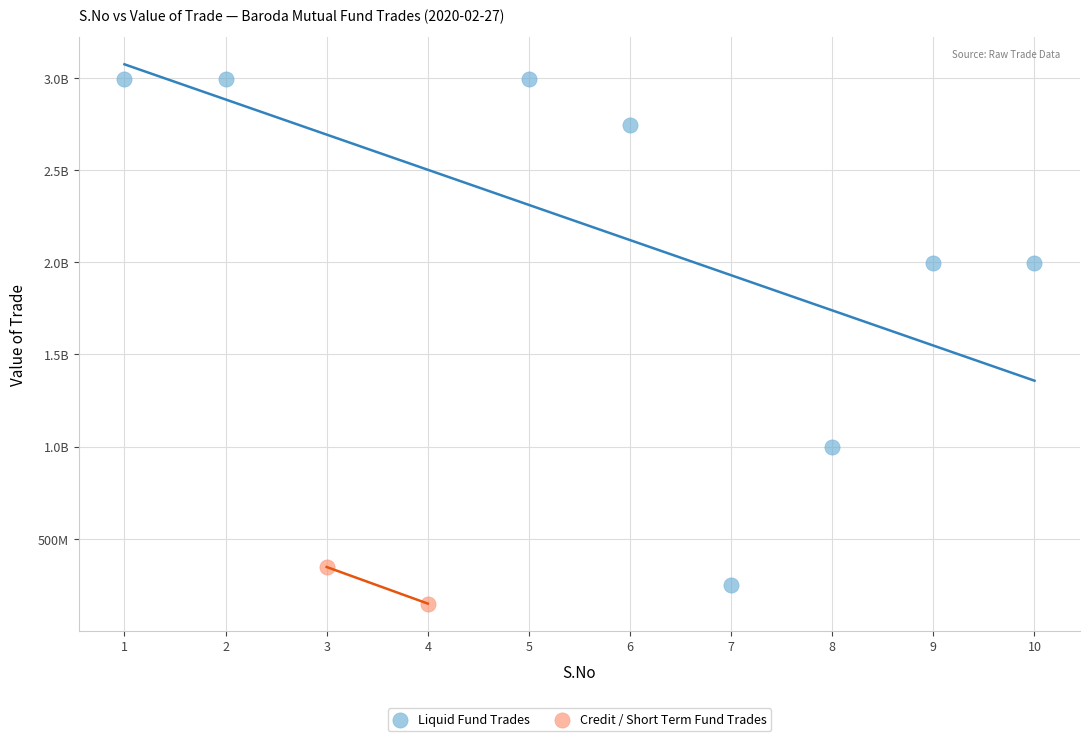

What are all the series names shown in the legend?

Liquid Fund Trades, Credit / Short Term Fund Trades